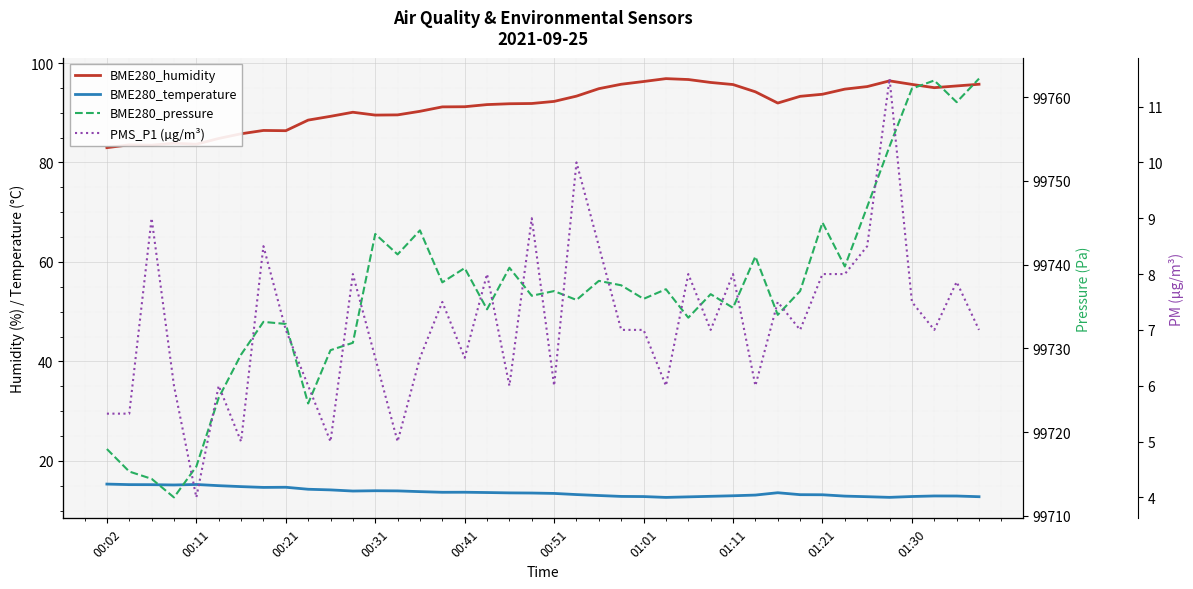

Which series has the largest total across all categories?

BME280_pressure